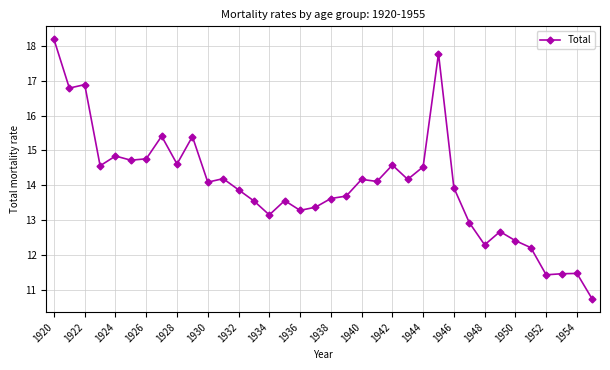

How many values are below 14?

18